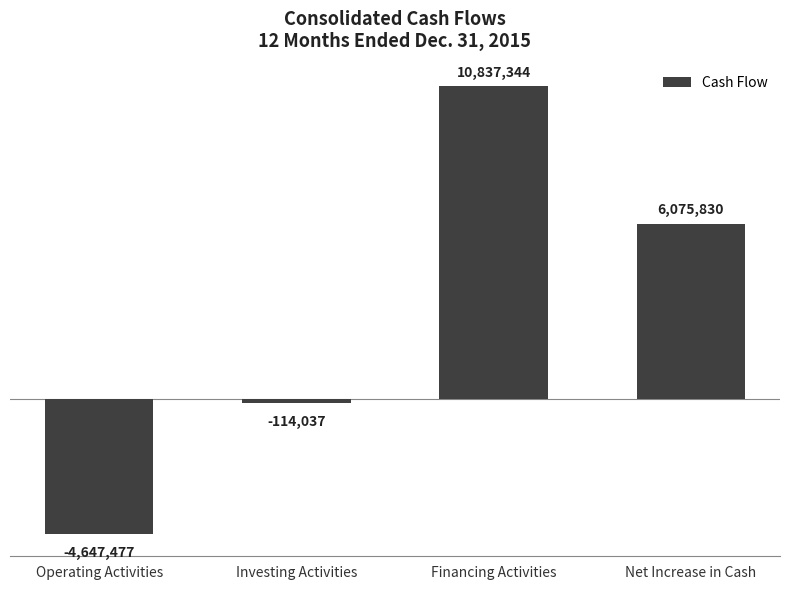

What position from the left is Operating Activities?

1